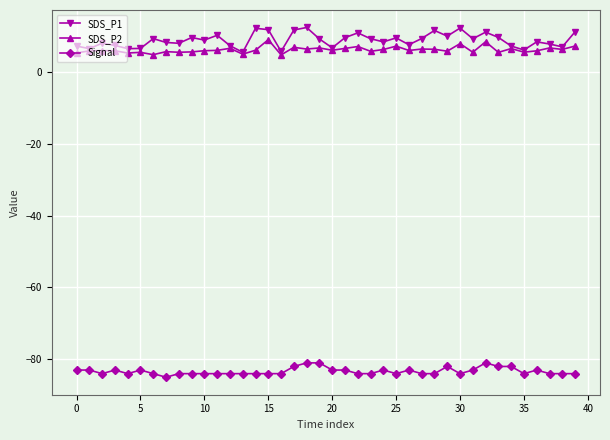

Which series has the widest spread of values?

SDS_P1